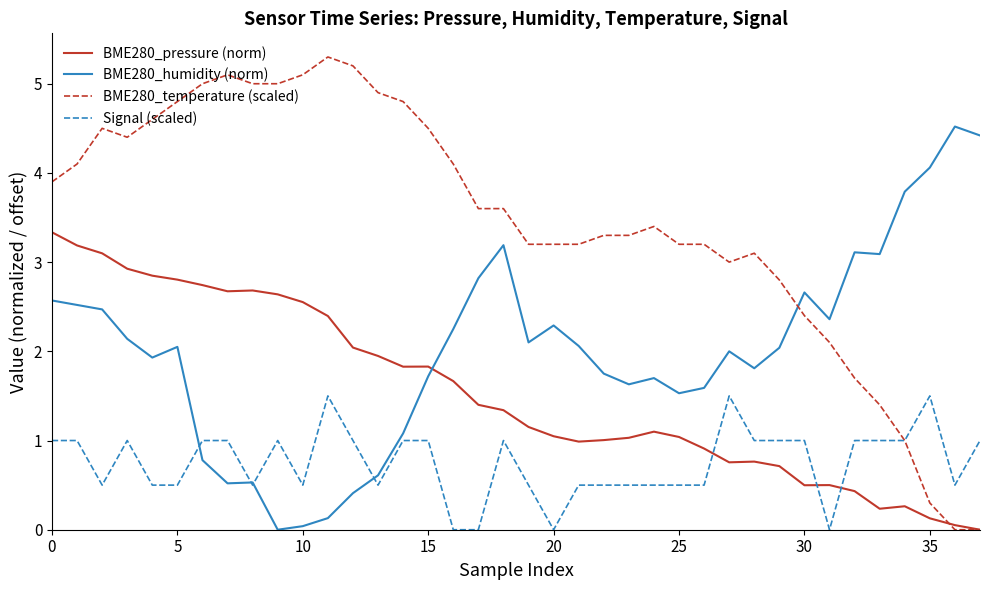

What is the highest value of the BME280_temperature (scaled) series?

5.3